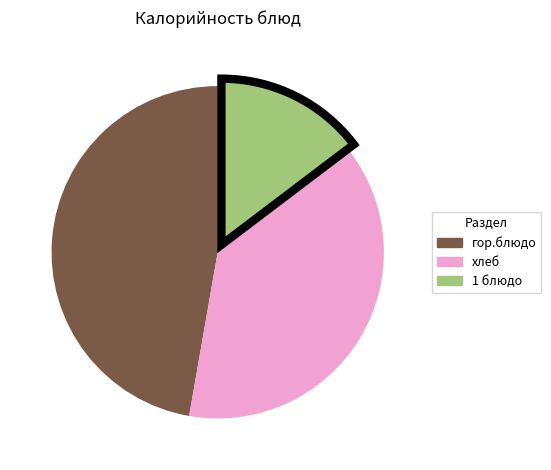

Between гор.блюдо and 1 блюдо, which is larger?

гор.блюдо